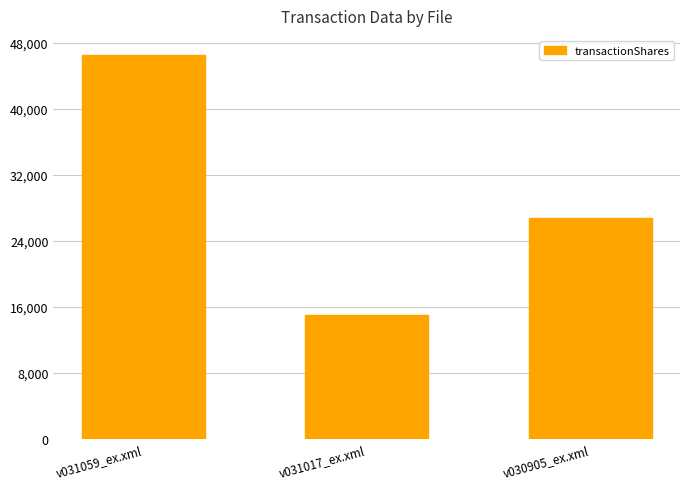

Reading left to right, transcribe all the data shown in this chart.

46488	15000	26800